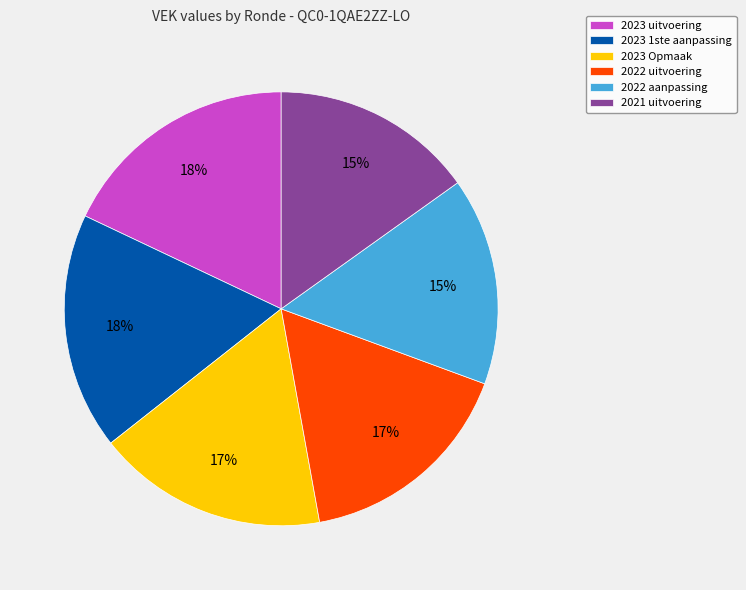

Does 2023 uitvoering represent more than half of the total?

No